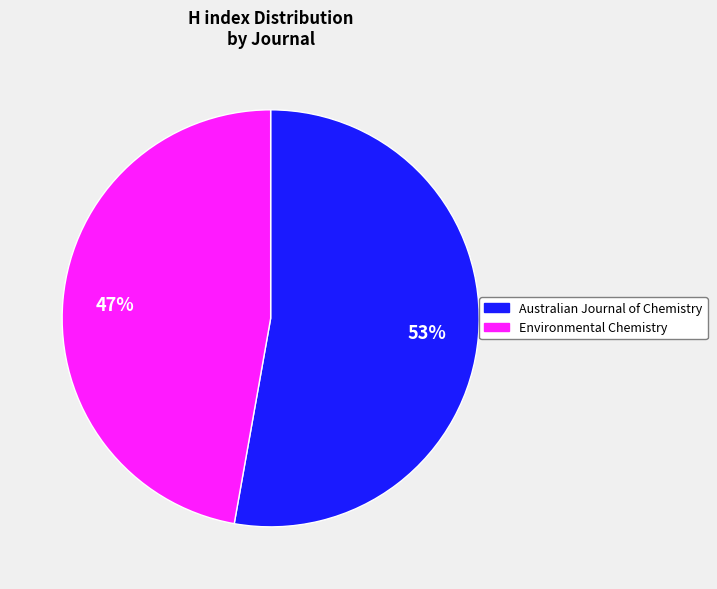

Is there any slice that represents more than half of the pie?

Yes